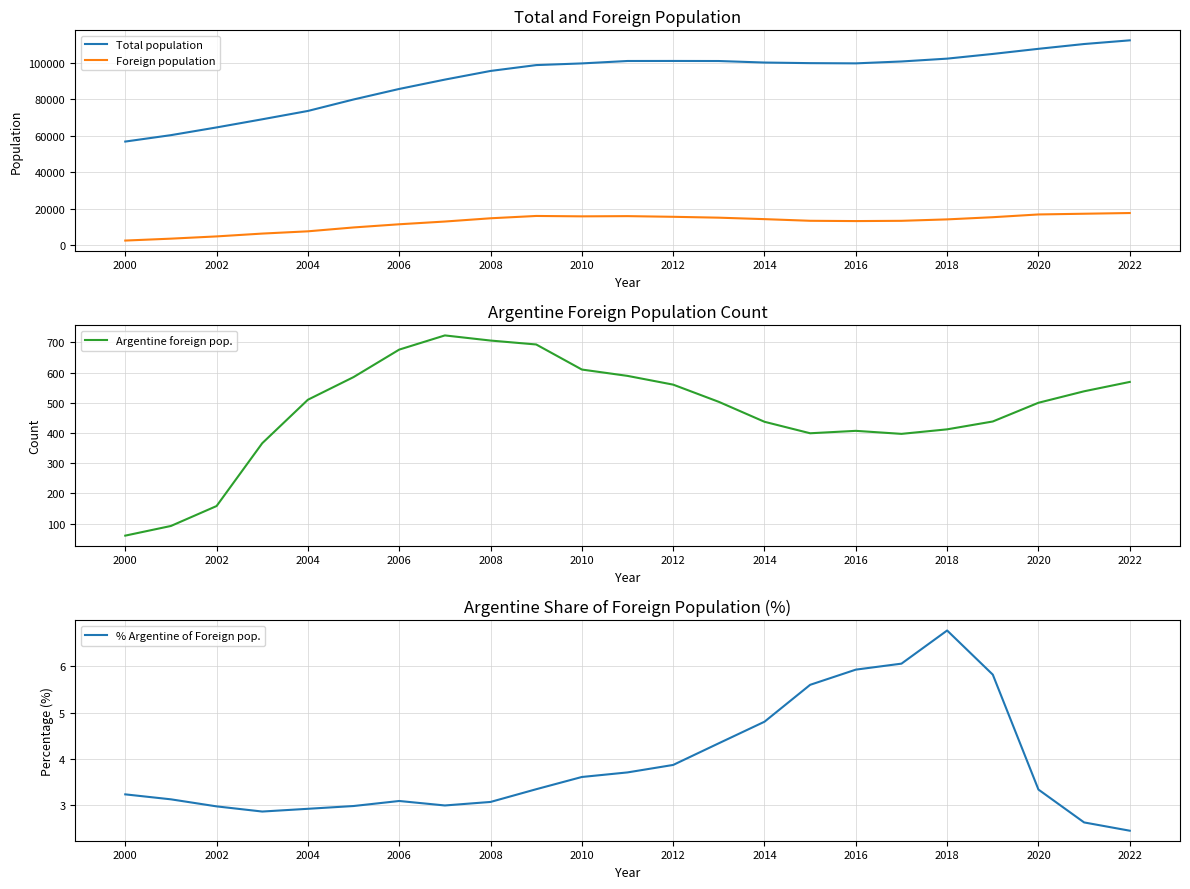

True or false: Foreign population and Total population cross at least once.

False